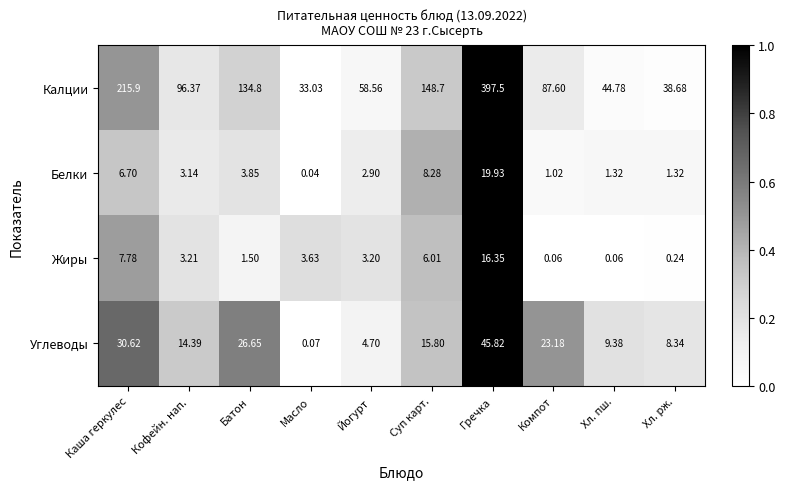

At how many categories does at least one series exceed 0?

10